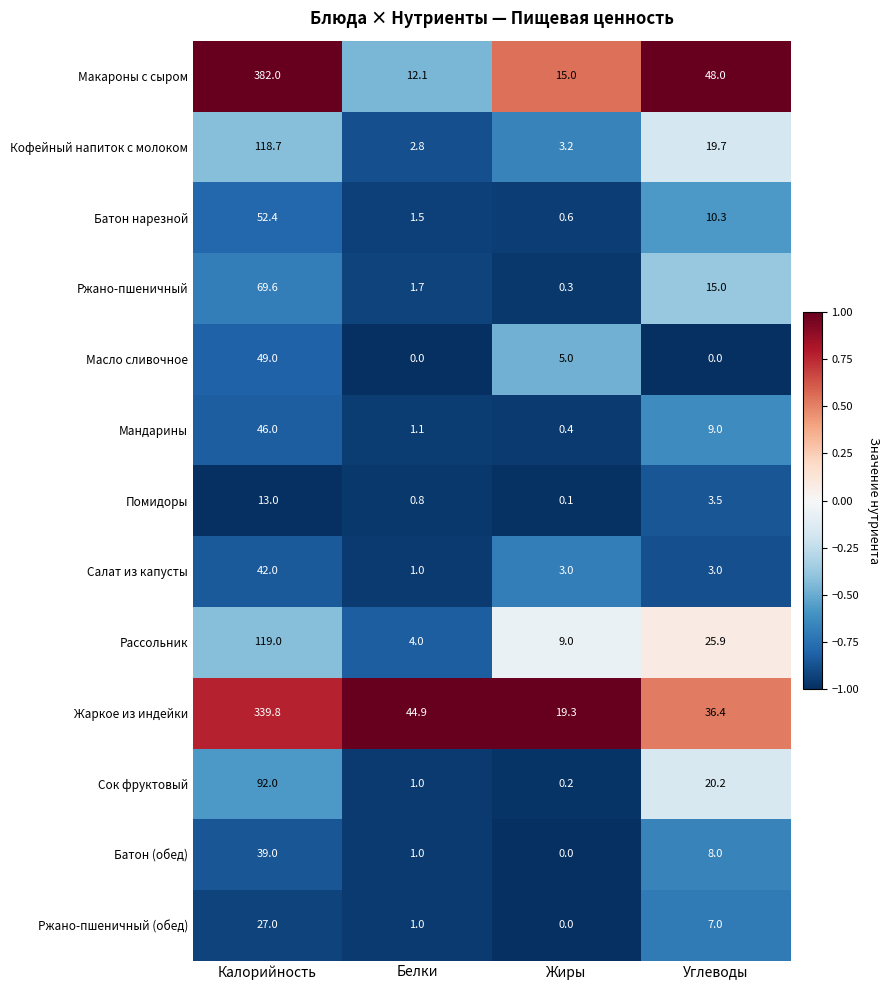

What is the sum of all Батон нарезной values?

64.8